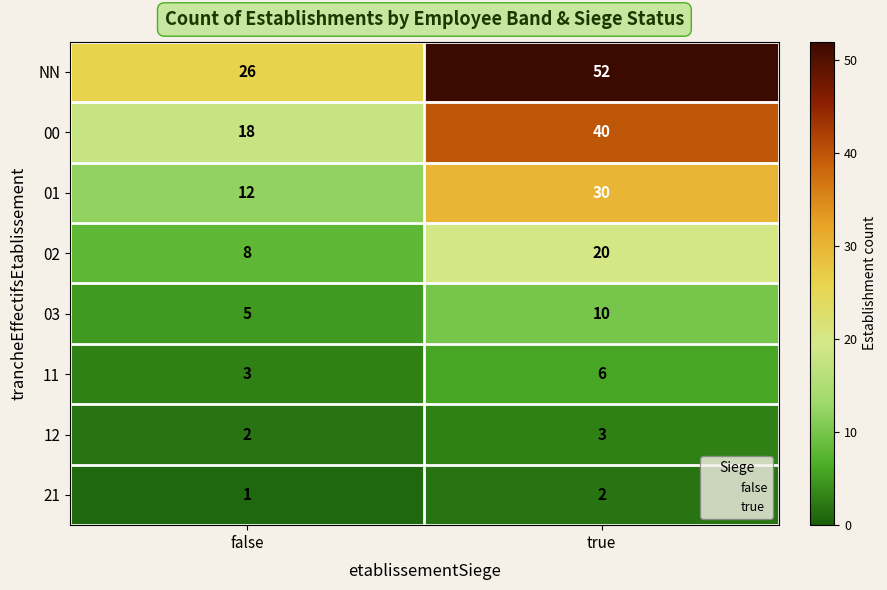

What is the difference between the highest and lowest values at true?

50